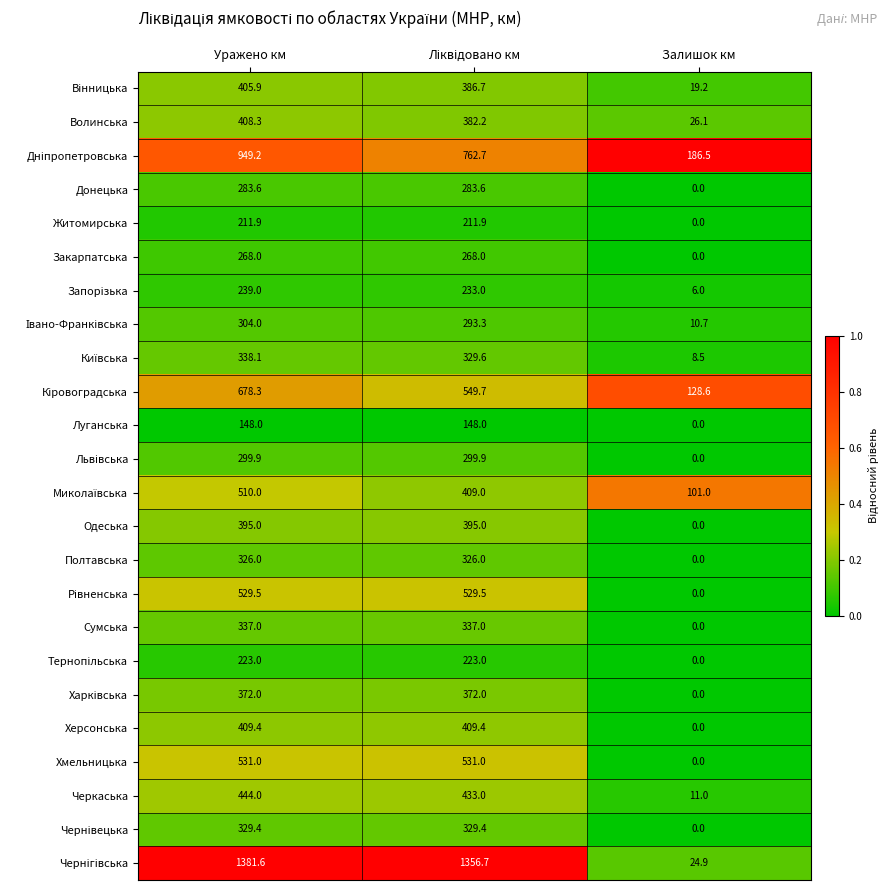

How many data points does each series have?

3